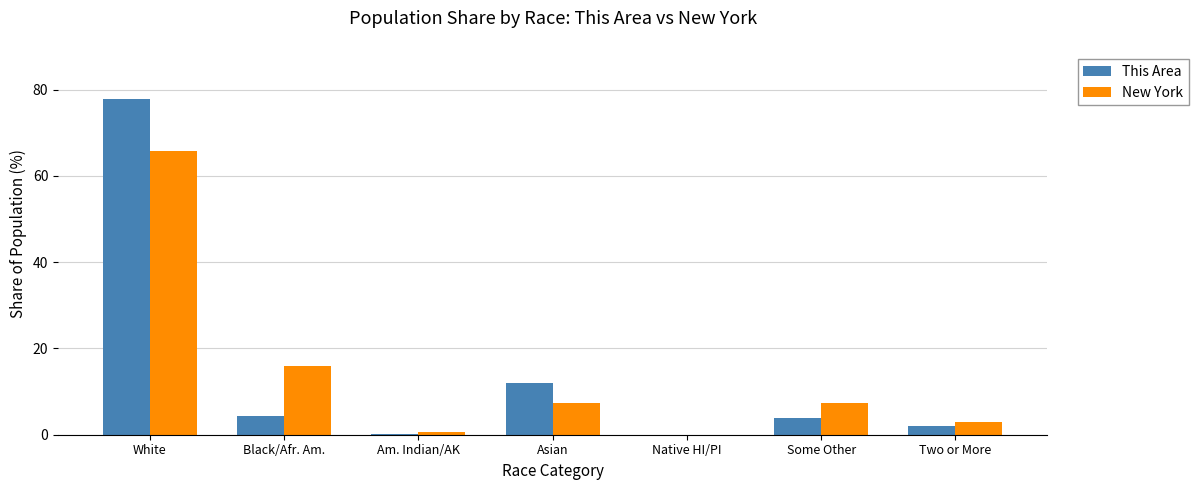

Which category has the highest value across all series?

White